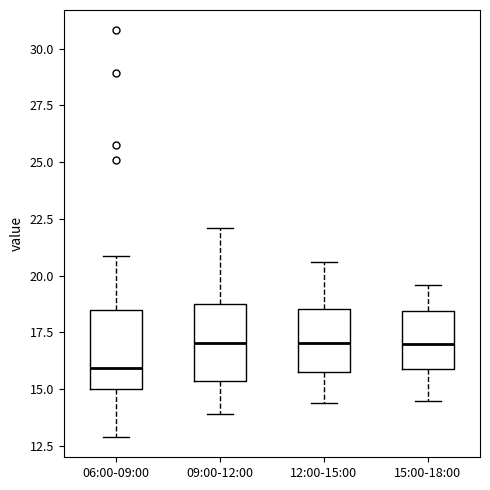

Which box's median line is the lowest?

06:00-09:00